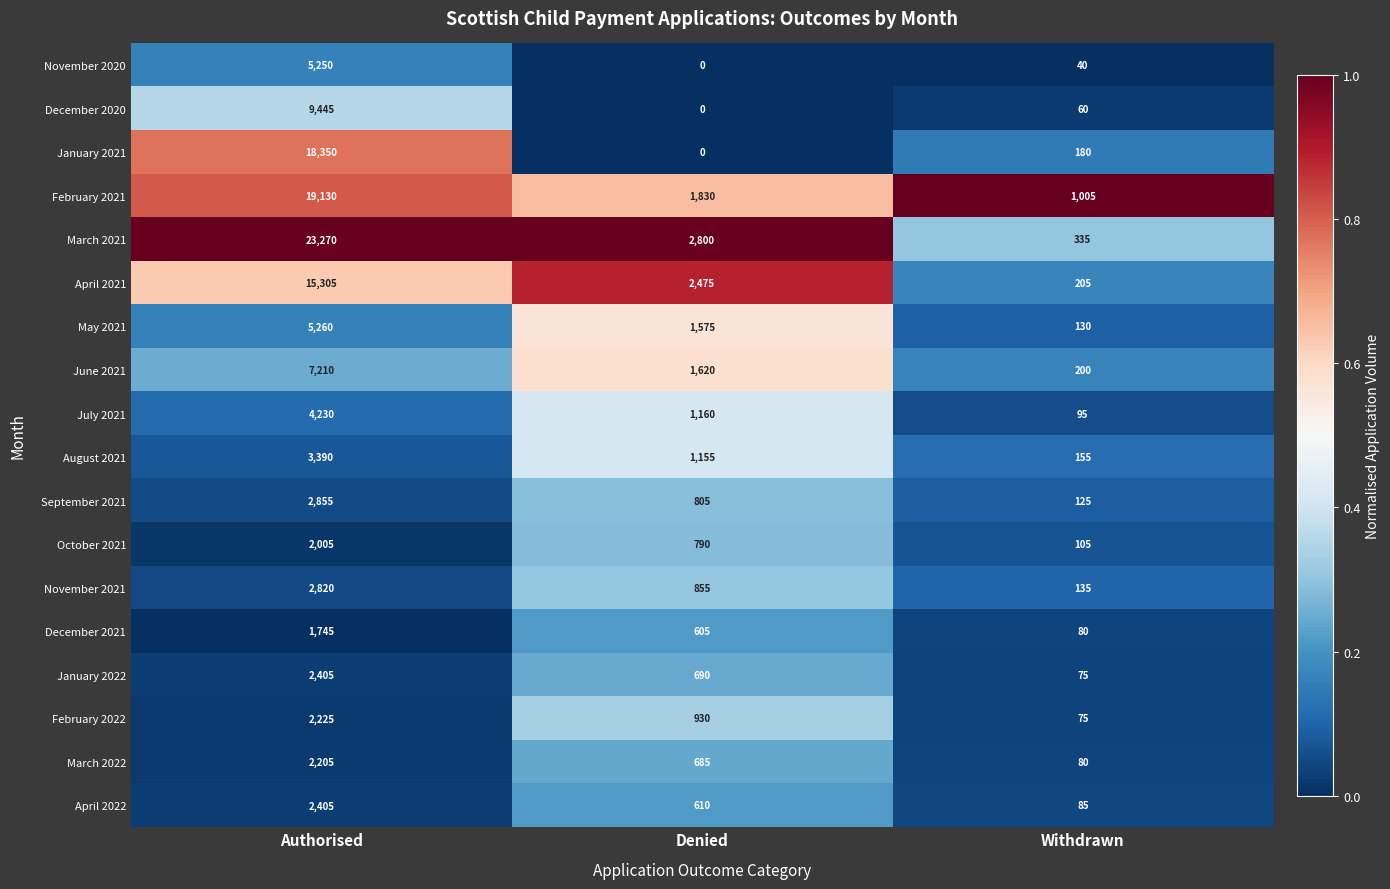

Which category has the lowest value in the December 2021 series?

Withdrawn